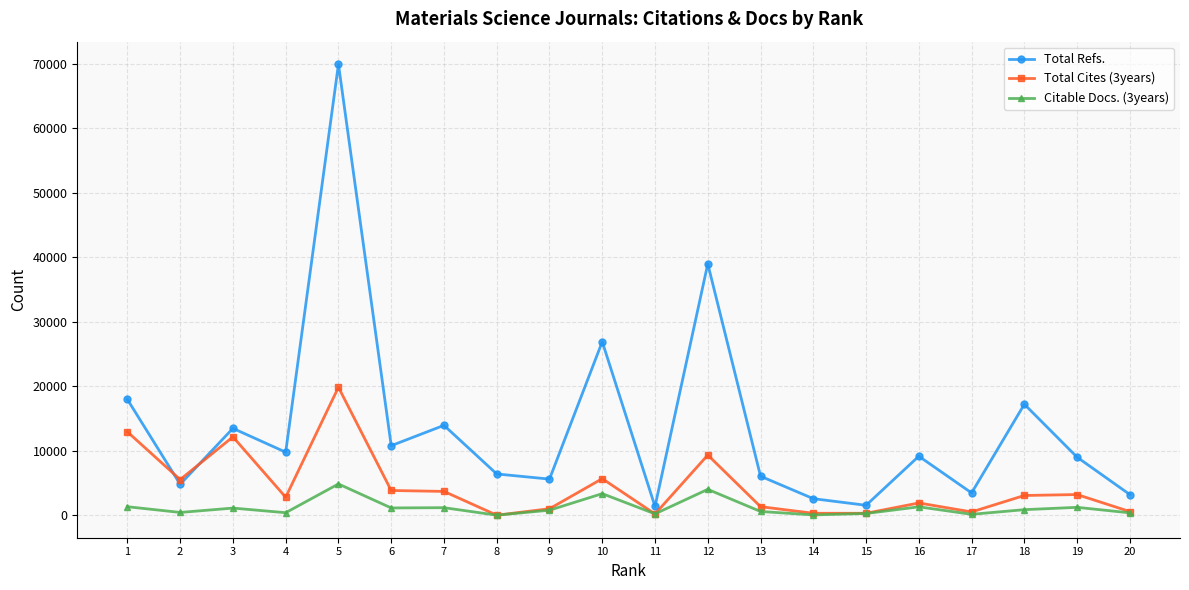

What is the spread (max minus min) of values at 2?

5098